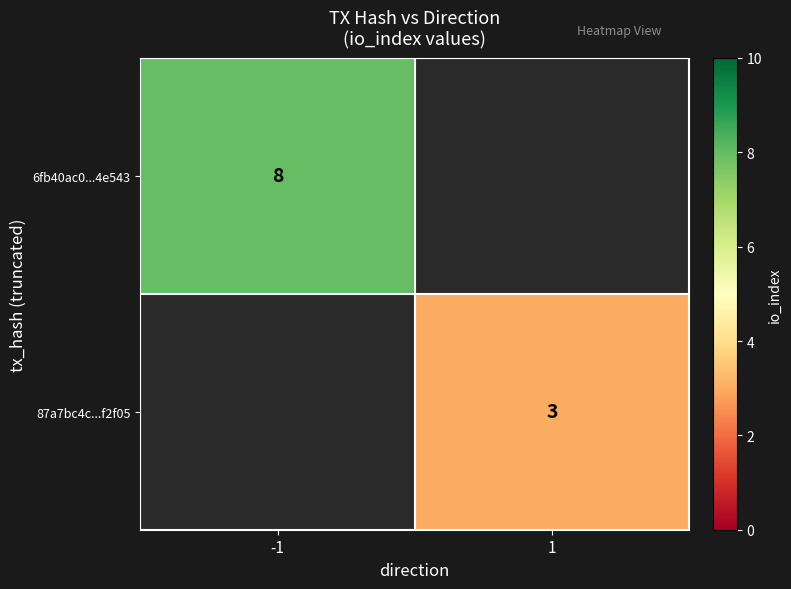

The value of 6fb40ac0...4e543 at -1 is 8. True or false?

True